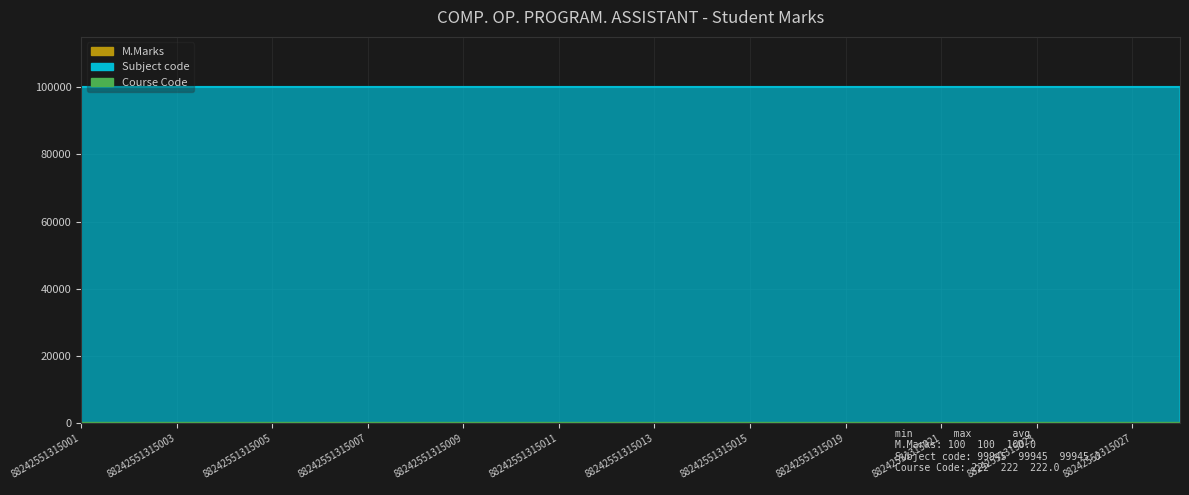

Rank the series by their maximum value, from lowest to highest.

M.Marks, Course Code, Subject code